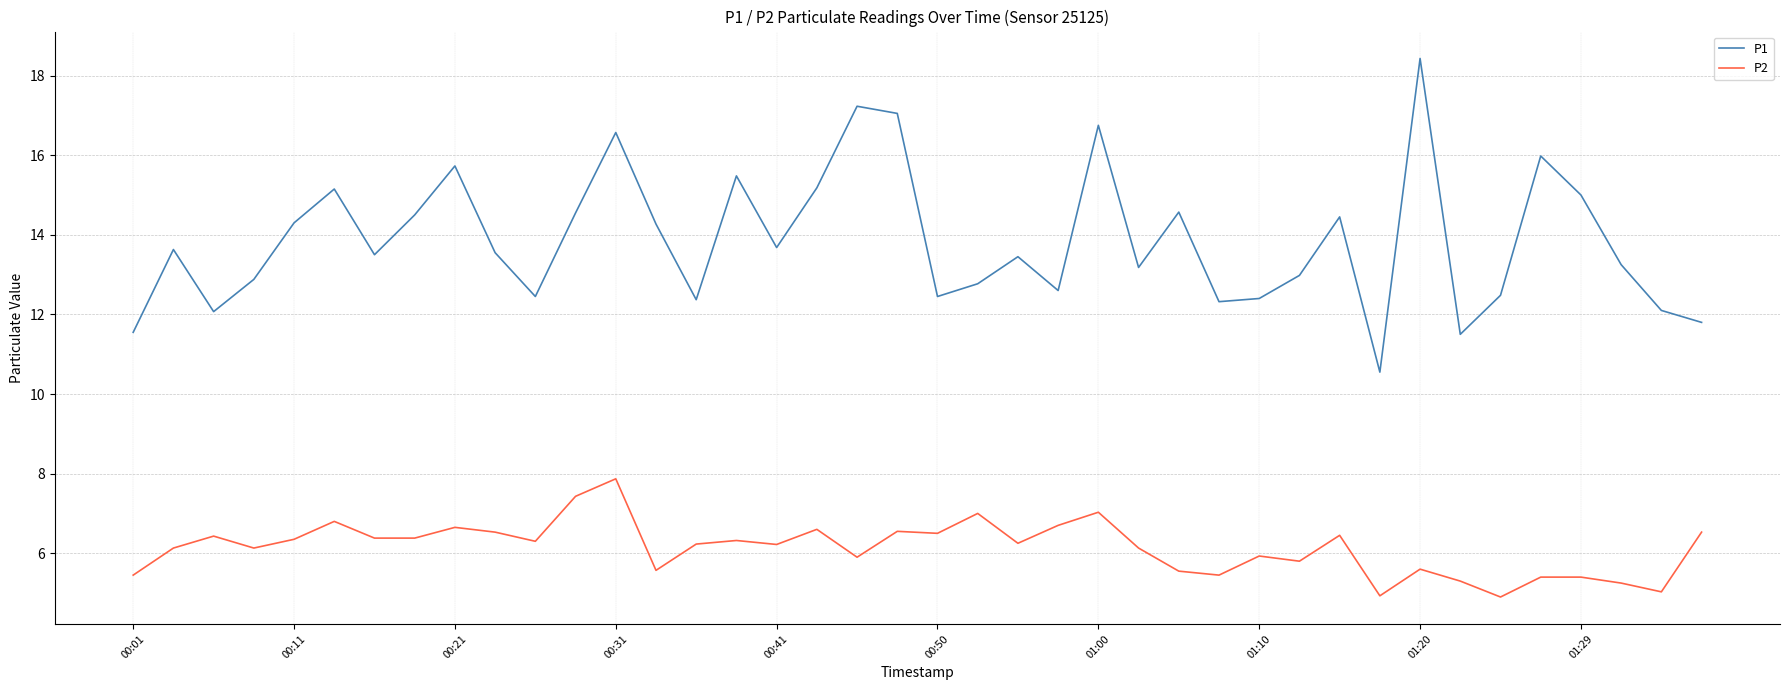

What is the minimum value for P1?

10.6